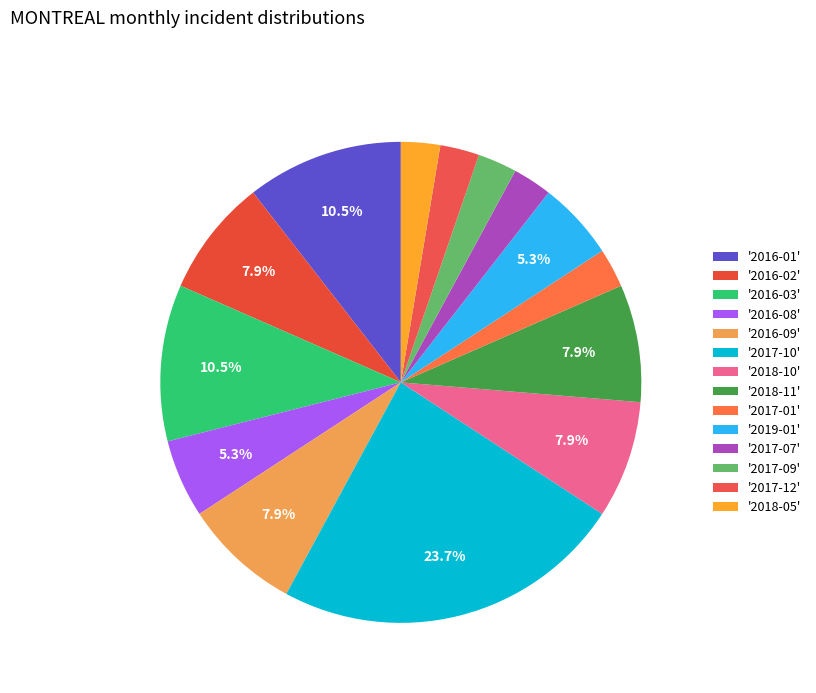

Which slice is the largest?

'2017-10'